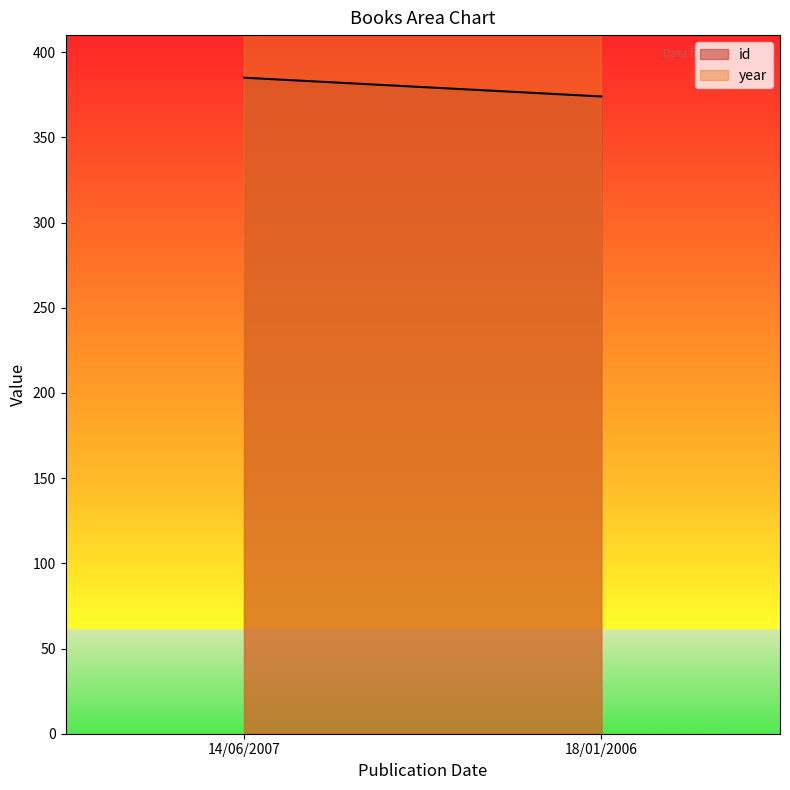

What is the total value across all series at 14/06/2007?

2392